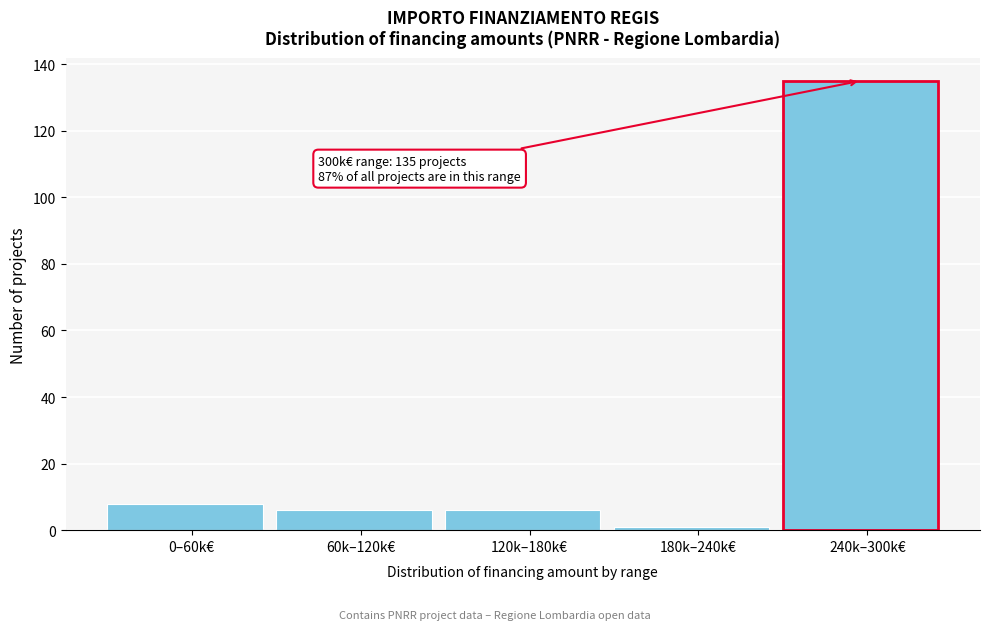

Reading left to right, extract all data points from this chart.

8	6	6	1	135